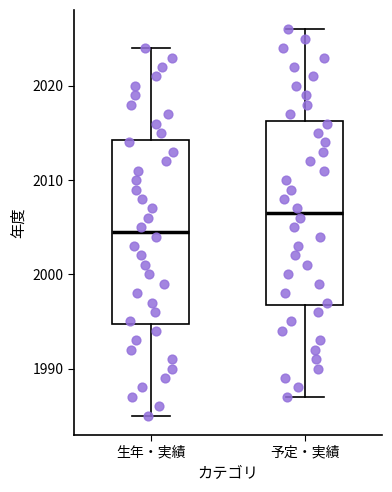

Where is the lower edge of the box for 予定・実績 on the y-axis? The values are not printed on the chart, so give them approximately, as read against the axis.

1997